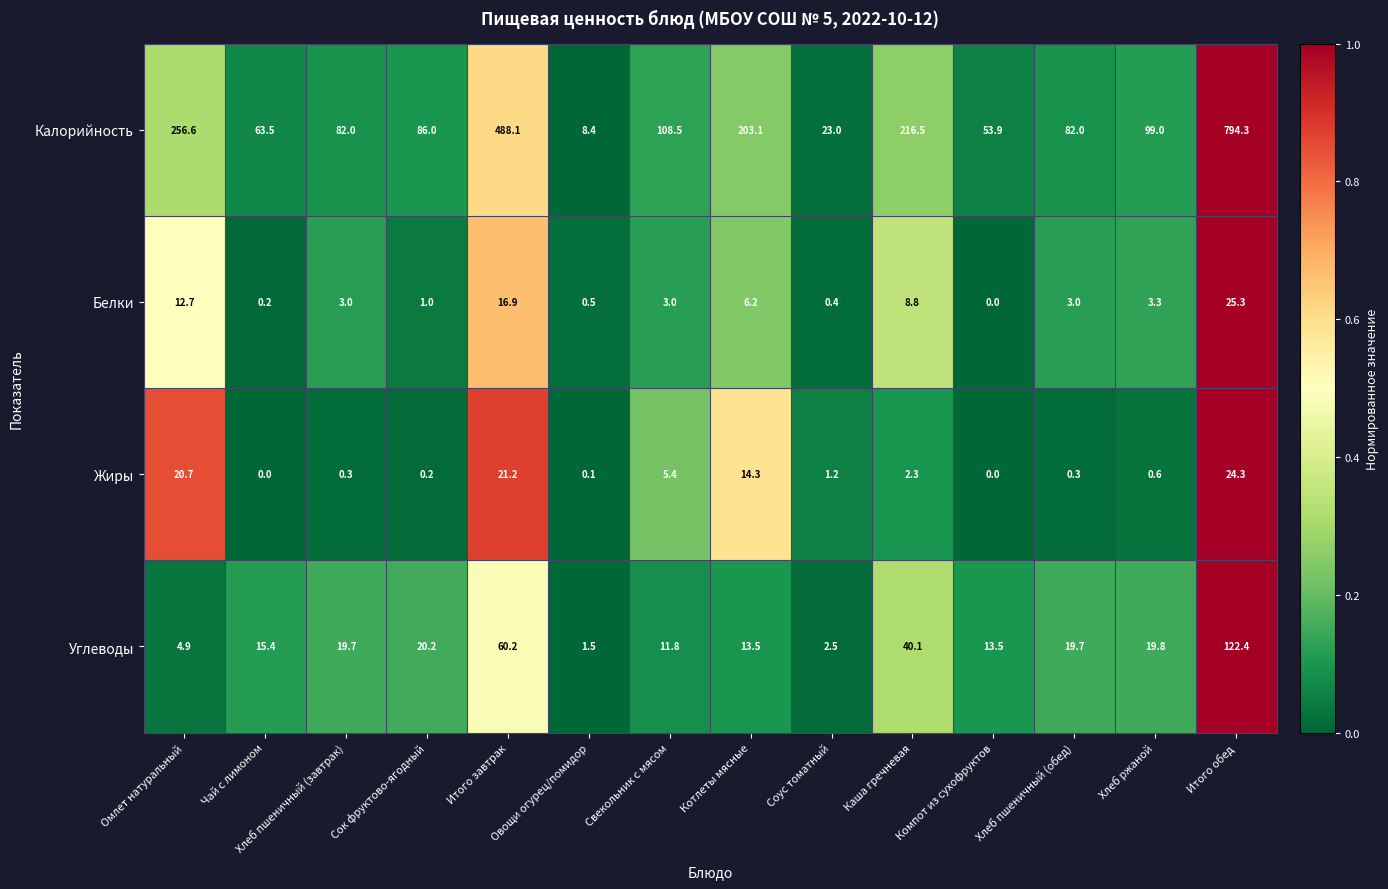

At which category does the chart reach its peak across all series?

Итого обед